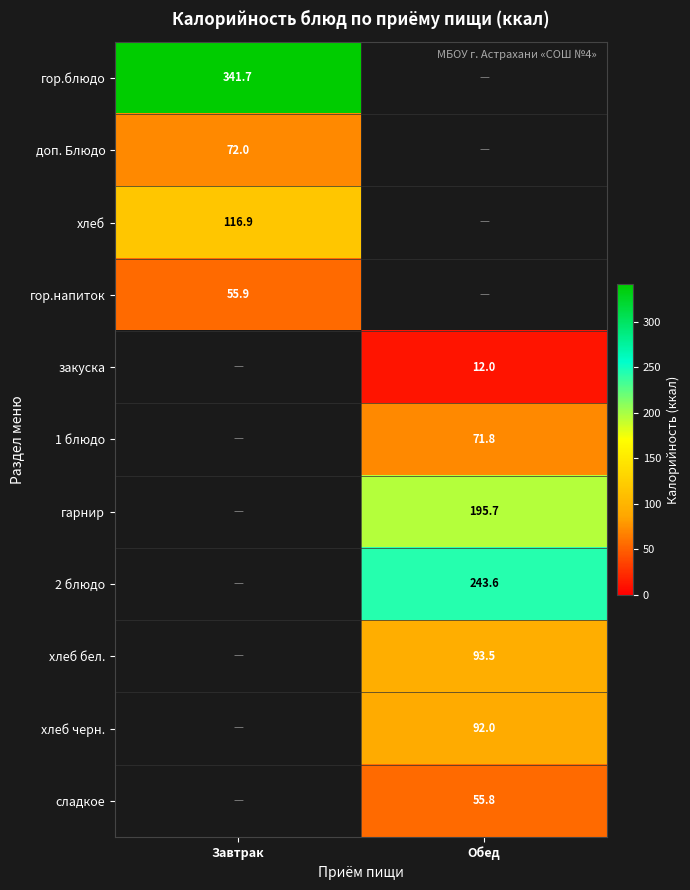

Is the value of 1 блюдо at Обед greater than the value of гор.напиток at Завтрак?

Yes